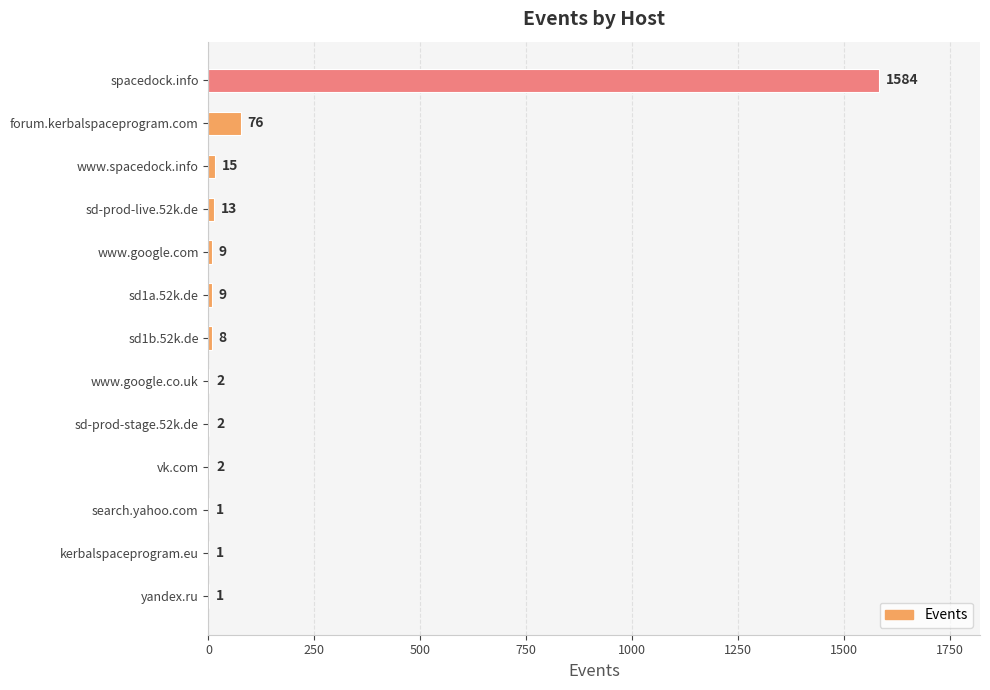

Approximately how many times larger is the value at sd-prod-live.52k.de compared to search.yahoo.com?

13.0